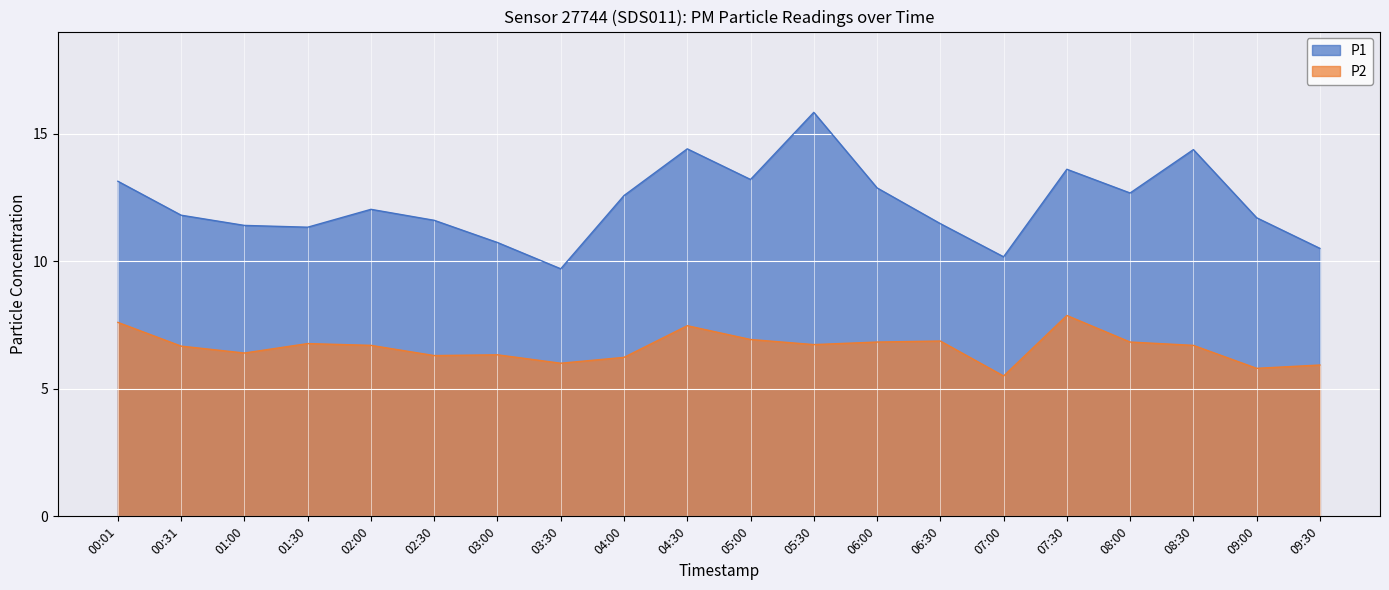

How many interior local valleys does the P2 series have?

6